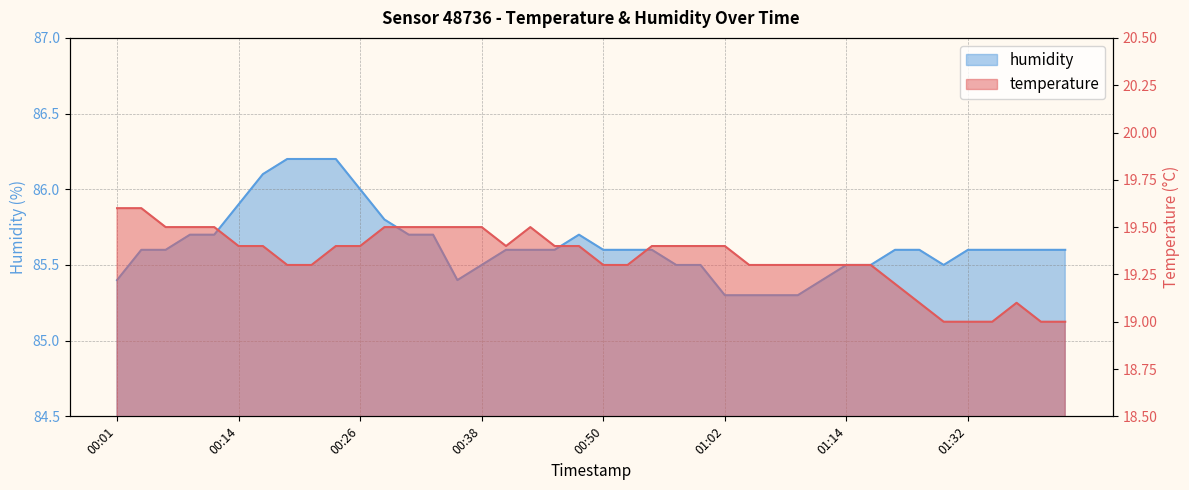

At 00:52, list the series in order from largest to smallest.

humidity, temperature